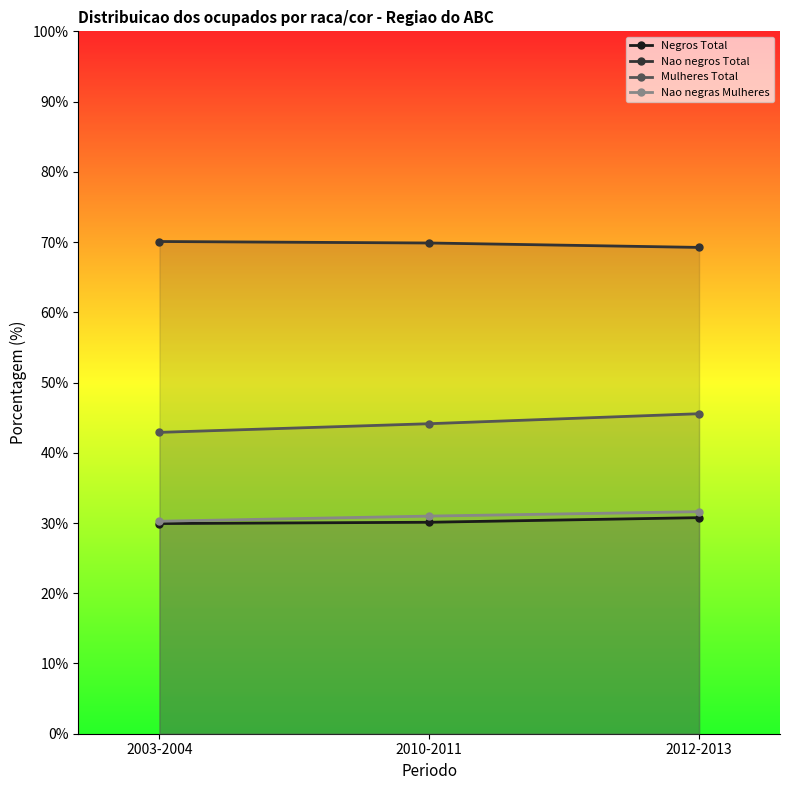

What is the greatest value displayed?

70.1